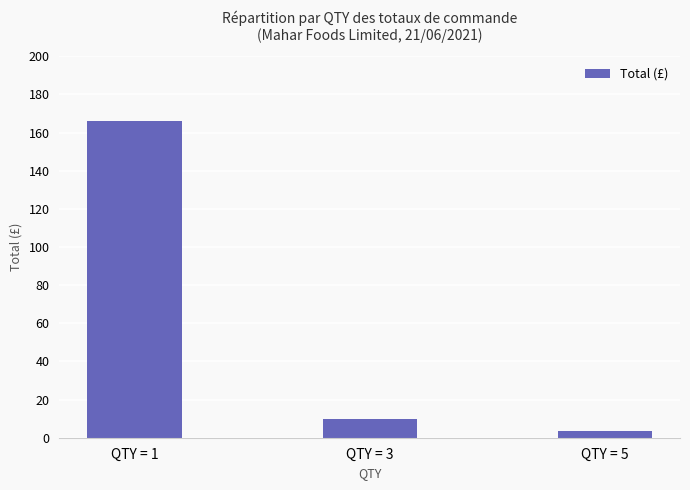

Where does the data first go above 9?

QTY = 1